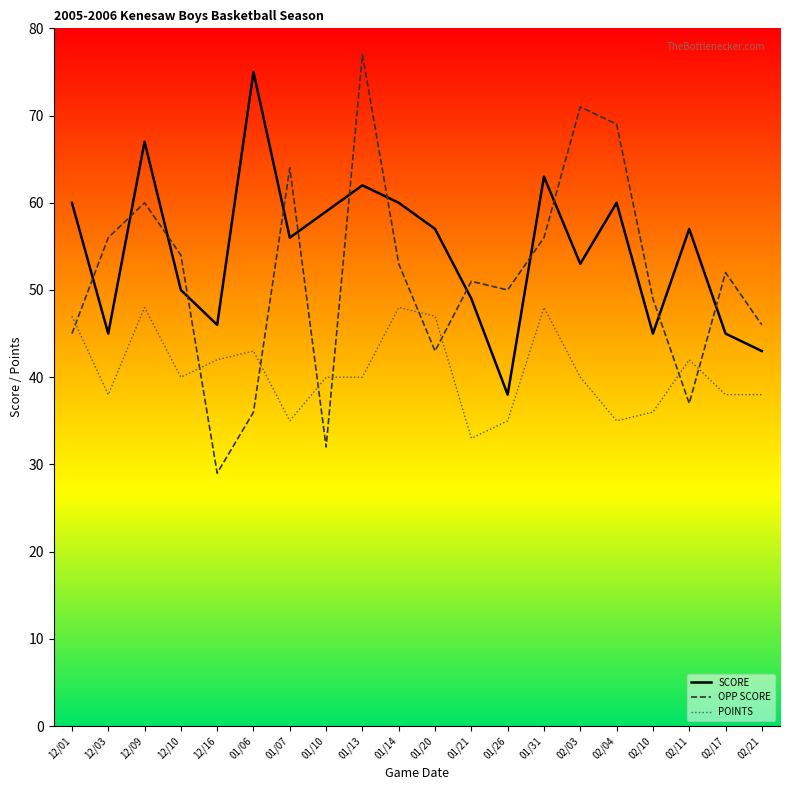

Reading left to right, list all the values displayed in this chart.

SCORE: 12/01=60	12/03=45	12/09=67	12/10=50	12/16=46	01/06=75	01/07=56	01/10=59	01/13=62	01/14=60	01/20=57	01/21=49	01/26=38	01/31=63	02/03=53	02/04=60	02/10=45	02/11=57	02/17=45	02/21=43
OPP SCORE: 12/01=45	12/03=56	12/09=60	12/10=54	12/16=29	01/06=36	01/07=64	01/10=32	01/13=77	01/14=53	01/20=43	01/21=51	01/26=50	01/31=56	02/03=71	02/04=69	02/10=49	02/11=37	02/17=52	02/21=46
POINTS: 12/01=47	12/03=38	12/09=48	12/10=40	12/16=42	01/06=43	01/07=35	01/10=40	01/13=40	01/14=48	01/20=47	01/21=33	01/26=35	01/31=48	02/03=40	02/04=35	02/10=36	02/11=42	02/17=38	02/21=38